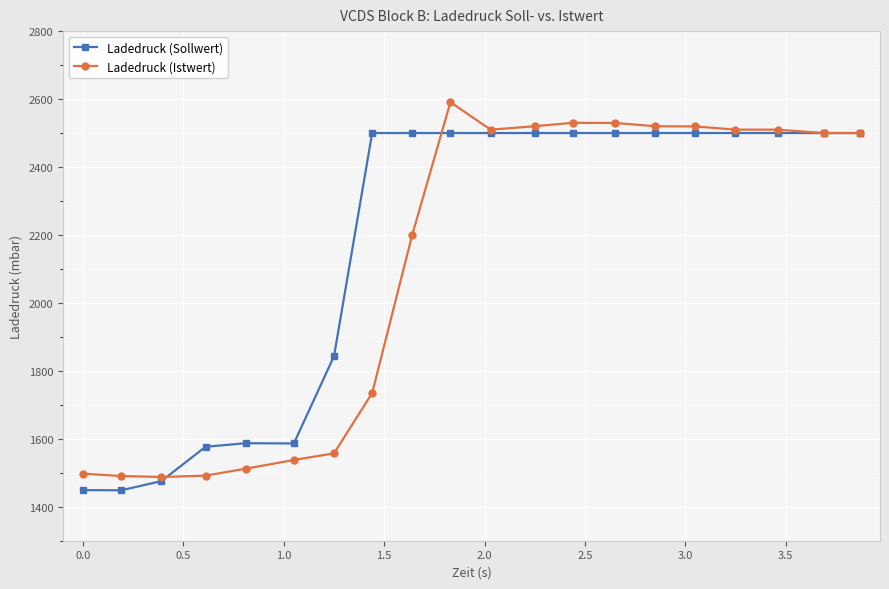

At how many categories does at least one series exceed 1690?

14